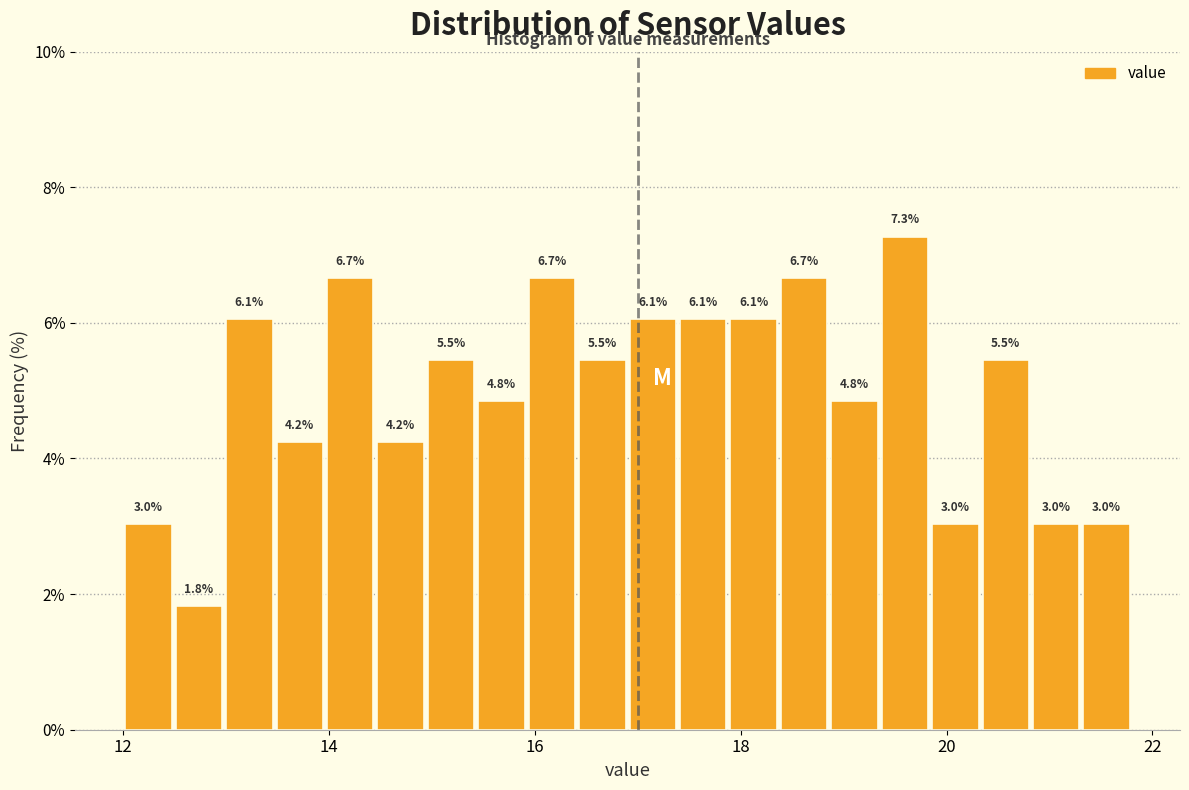

Read against the x-axis, roughly where is the centre of the tallest bar?

19.6